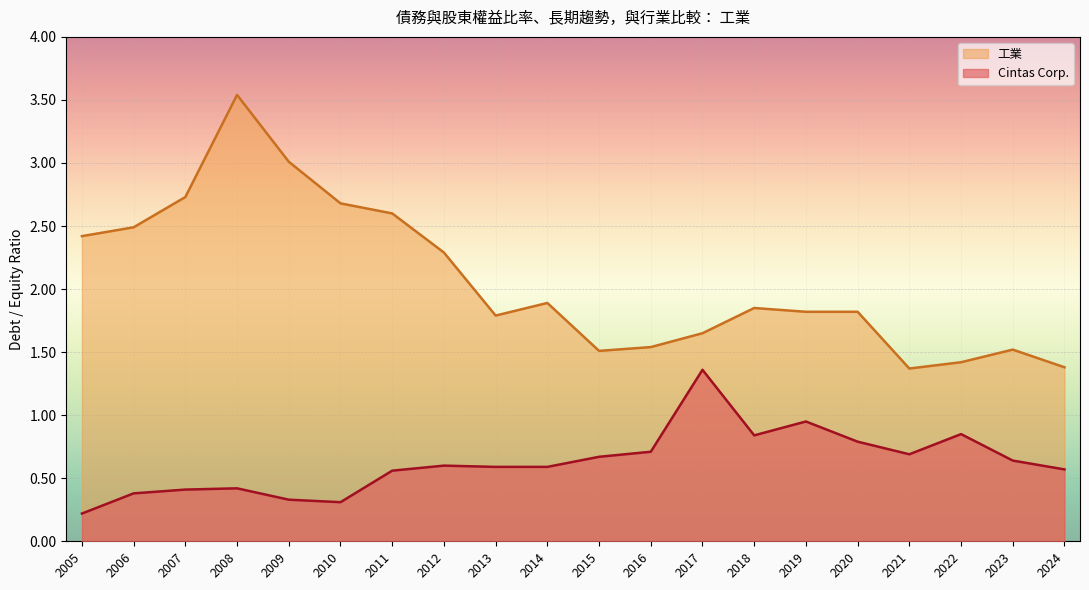

What is the difference between the 工業 values at 2005 and 2016?

0.9